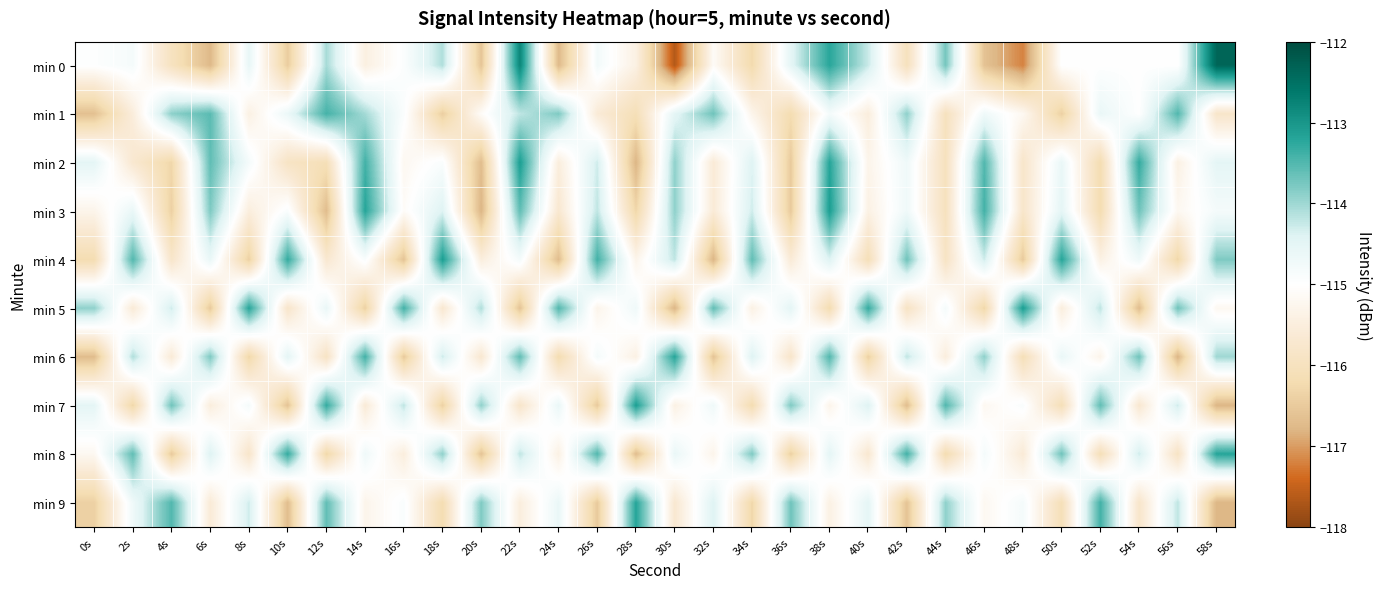

Reading left to right, what are all the values shown in this chart?

min 0: 0s=-115.0	2s=-114.8	4s=-116.0	6s=-116.8	8s=-114.6	10s=-116.5	12s=-114.0	14s=-115.4	16s=-114.9	18s=-114.1	20s=-116.6	22s=-112.8	24s=-116.7	26s=-114.8	28s=-115.4	30s=-117.7	32s=-115.1	34s=-116.2	36s=-114.5	38s=-113.2	40s=-114.3	42s=-116.0	44s=-113.7	46s=-116.6	48s=-117.2	50s=-115.0	52s=-115.0	54s=-115.0	56s=-115.0	58s=-112.3
min 1: 0s=-116.7	2s=-115.5	4s=-113.9	6s=-113.6	8s=-115.4	10s=-114.6	12s=-113.4	14s=-114.0	16s=-114.9	18s=-116.4	20s=-115.1	22s=-114.2	24s=-113.8	26s=-115.6	28s=-116.1	30s=-114.5	32s=-113.7	34s=-115.3	36s=-116.2	38s=-114.8	40s=-115.5	42s=-113.9	44s=-116.0	46s=-114.7	48s=-115.2	50s=-116.4	52s=-114.6	54s=-115.0	56s=-113.5	58s=-115.8
min 2: 0s=-114.5	2s=-115.7	4s=-116.3	6s=-113.6	8s=-114.8	10s=-115.9	12s=-116.1	14s=-113.4	16s=-115.2	18s=-114.9	20s=-116.7	22s=-113.1	24s=-115.5	26s=-114.3	28s=-116.8	30s=-113.9	32s=-115.6	34s=-114.4	36s=-116.5	38s=-113.2	40s=-115.3	42s=-114.7	44s=-116.0	46s=-113.5	48s=-115.8	50s=-114.6	52s=-116.2	54s=-113.3	56s=-115.4	58s=-114.5
min 3: 0s=-115.3	2s=-114.6	4s=-116.4	6s=-113.8	8s=-115.5	10s=-114.9	12s=-116.7	14s=-113.2	16s=-115.1	18s=-114.4	20s=-116.8	22s=-113.6	24s=-115.7	26s=-114.2	28s=-116.3	30s=-113.9	32s=-115.6	34s=-114.3	36s=-116.5	38s=-113.1	40s=-115.4	42s=-114.7	44s=-116.0	46s=-113.4	48s=-115.8	50s=-114.5	52s=-116.2	54s=-113.7	56s=-115.2	58s=-114.8
min 4: 0s=-116.2	2s=-113.5	4s=-115.8	6s=-114.6	8s=-116.4	10s=-113.3	12s=-115.7	14s=-114.9	16s=-116.6	18s=-113.1	20s=-115.5	22s=-114.8	24s=-116.7	26s=-113.4	28s=-115.3	30s=-114.2	32s=-116.8	34s=-113.6	36s=-115.6	38s=-114.4	40s=-116.1	42s=-113.7	44s=-115.9	46s=-114.3	48s=-116.5	50s=-113.2	52s=-115.4	54s=-114.7	56s=-116.3	58s=-113.8
min 5: 0s=-113.9	2s=-115.6	4s=-114.3	6s=-116.5	8s=-113.2	10s=-115.8	12s=-114.6	14s=-116.4	16s=-113.4	18s=-115.7	20s=-114.1	22s=-116.6	24s=-113.5	26s=-115.3	28s=-114.7	30s=-116.8	32s=-113.6	34s=-115.4	36s=-114.5	38s=-116.2	40s=-113.3	42s=-115.9	44s=-114.8	46s=-116.3	48s=-113.1	50s=-115.5	52s=-114.2	54s=-116.7	56s=-113.7	58s=-115.2
min 6: 0s=-116.7	2s=-114.1	4s=-115.6	6s=-113.8	8s=-116.3	10s=-114.5	12s=-115.9	14s=-113.4	16s=-116.5	18s=-114.3	20s=-115.7	22s=-113.6	24s=-116.2	26s=-114.8	28s=-115.4	30s=-113.2	32s=-116.6	34s=-114.4	36s=-115.8	38s=-113.5	40s=-116.4	42s=-114.2	44s=-115.5	46s=-113.9	48s=-116.1	50s=-114.6	52s=-115.3	54s=-113.7	56s=-116.8	58s=-114.0
min 7: 0s=-114.5	2s=-116.3	4s=-113.7	6s=-115.5	8s=-114.8	10s=-116.6	12s=-113.3	14s=-115.6	16s=-114.2	18s=-116.4	20s=-113.9	22s=-115.8	24s=-114.6	26s=-116.5	28s=-113.1	30s=-115.4	32s=-114.7	34s=-116.2	36s=-113.8	38s=-115.3	40s=-114.4	42s=-116.7	44s=-113.5	46s=-115.2	48s=-114.9	50s=-116.1	52s=-113.6	54s=-115.7	56s=-114.3	58s=-116.8
min 8: 0s=-115.2	2s=-113.6	4s=-116.5	6s=-114.4	8s=-115.8	10s=-113.3	12s=-116.3	14s=-114.7	16s=-115.5	18s=-113.9	20s=-116.6	22s=-114.2	24s=-115.4	26s=-113.5	28s=-116.7	30s=-114.6	32s=-115.3	34s=-113.8	36s=-116.4	38s=-114.5	40s=-115.7	42s=-113.4	44s=-116.2	46s=-114.8	48s=-115.6	50s=-113.7	52s=-116.1	54s=-114.3	56s=-115.9	58s=-113.2
min 9: 0s=-116.4	2s=-114.7	4s=-113.5	6s=-115.6	8s=-114.3	10s=-116.7	12s=-113.6	14s=-115.3	16s=-114.9	18s=-116.2	20s=-113.8	22s=-115.5	24s=-114.6	26s=-116.5	28s=-113.2	30s=-115.7	32s=-114.4	34s=-116.3	36s=-113.7	38s=-115.4	40s=-114.5	42s=-116.6	44s=-113.9	46s=-115.2	48s=-114.8	50s=-116.1	52s=-113.4	54s=-115.8	56s=-114.2	58s=-116.8